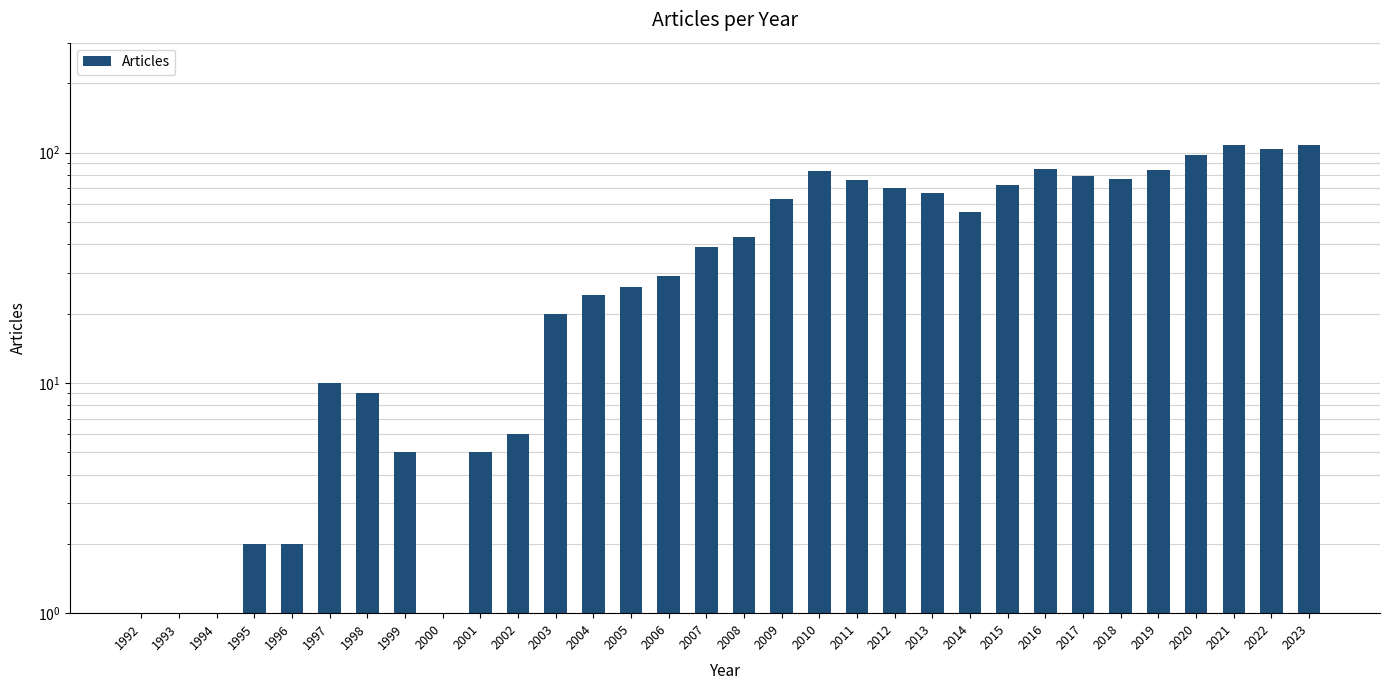

What is the ratio of the value at 2013 to the value at 2019?

0.8